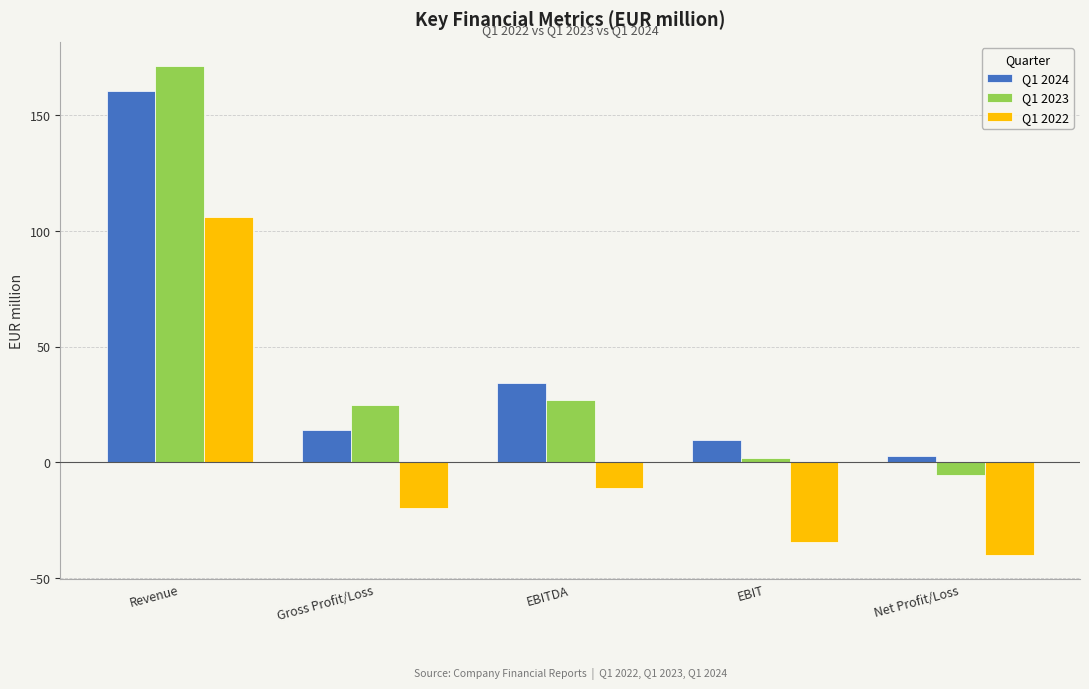

How many positive values does the Q1 2022 series have?

1